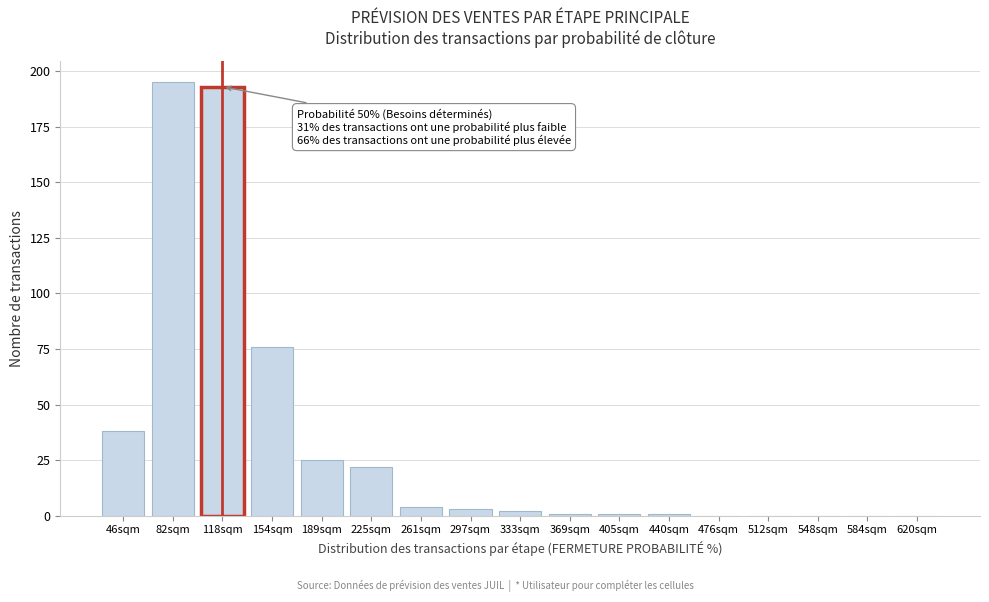

Reading left to right, what are all the values shown in this chart?

46sqm=38	82sqm=195	118sqm=193	154sqm=76	189sqm=25	225sqm=22	261sqm=4	297sqm=3	333sqm=2	369sqm=1	405sqm=1	440sqm=1	476sqm=0	512sqm=0	548sqm=0	584sqm=0	620sqm=0